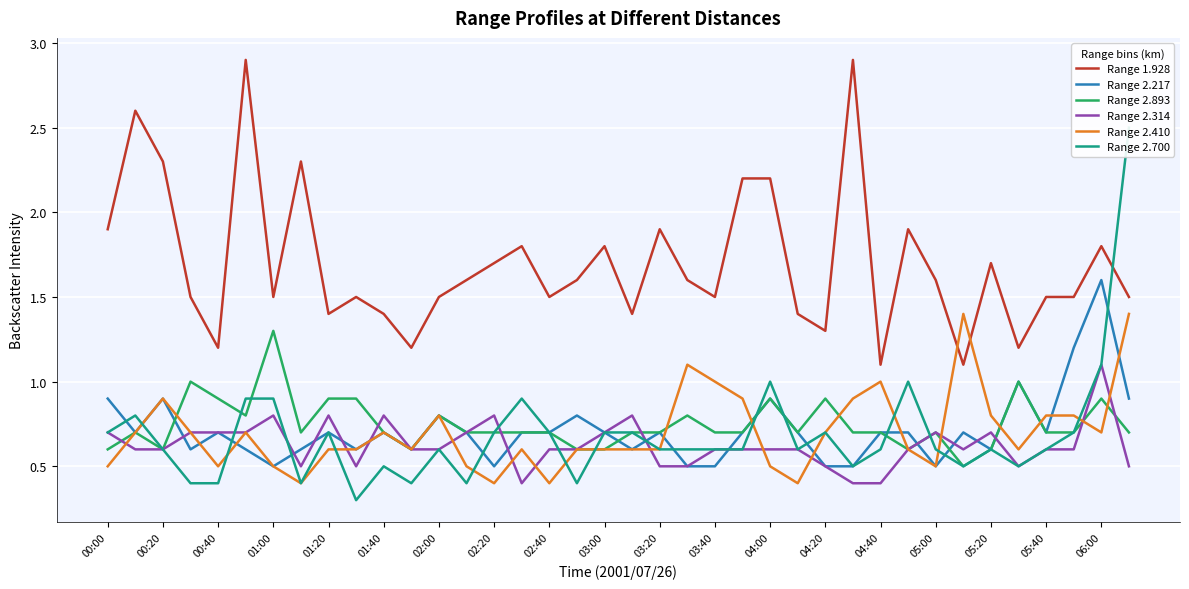

True or false: Range 1.928 and Range 2.314 cross at least once.

False